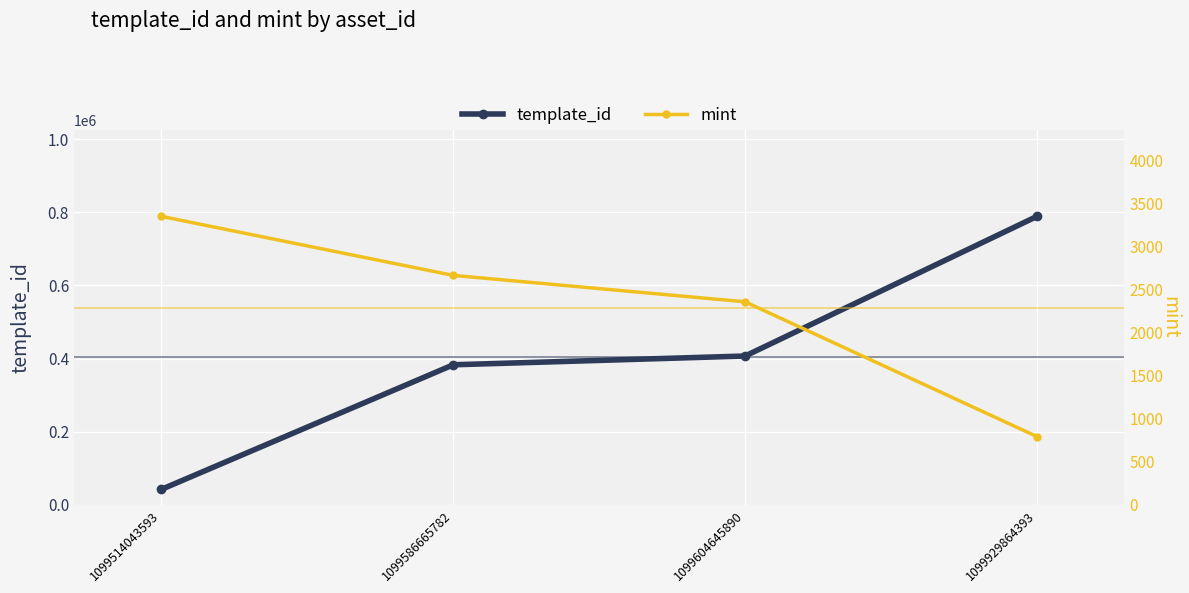

How many lines are shown in the chart?

2